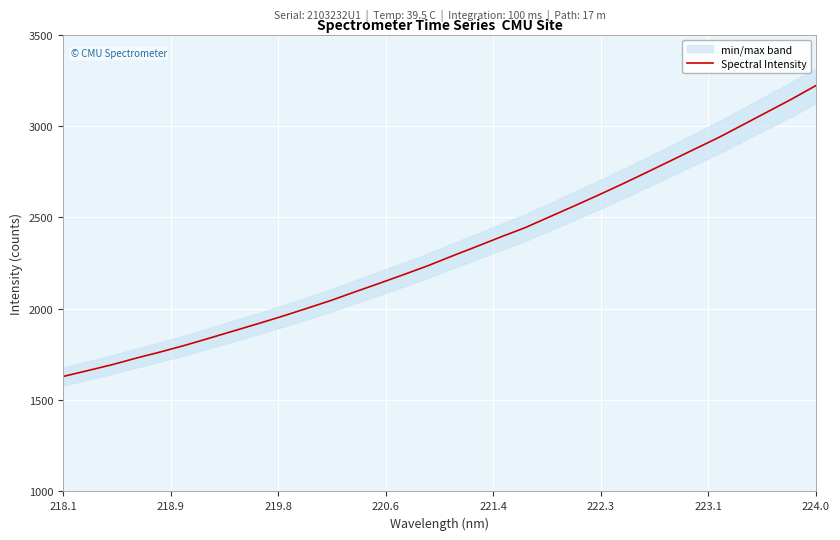

What is the difference between the second highest and second lowest values?

1486.5